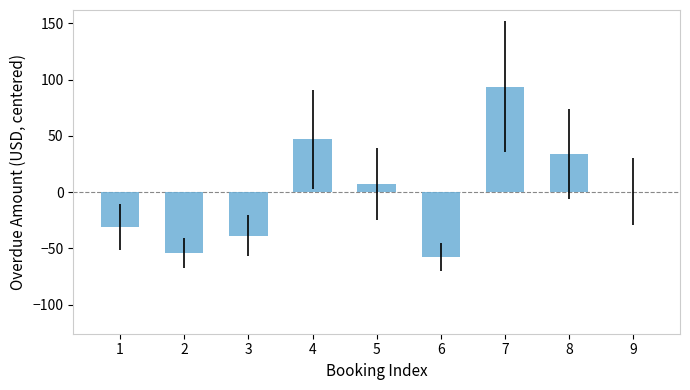

How many categories are shown in the chart?

9